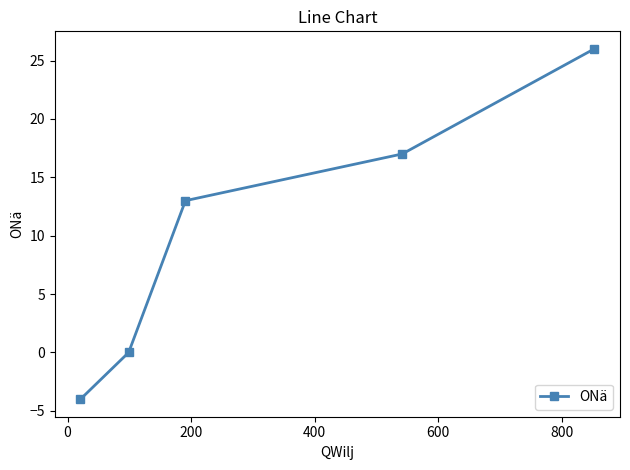

What is the smallest value displayed?

-4